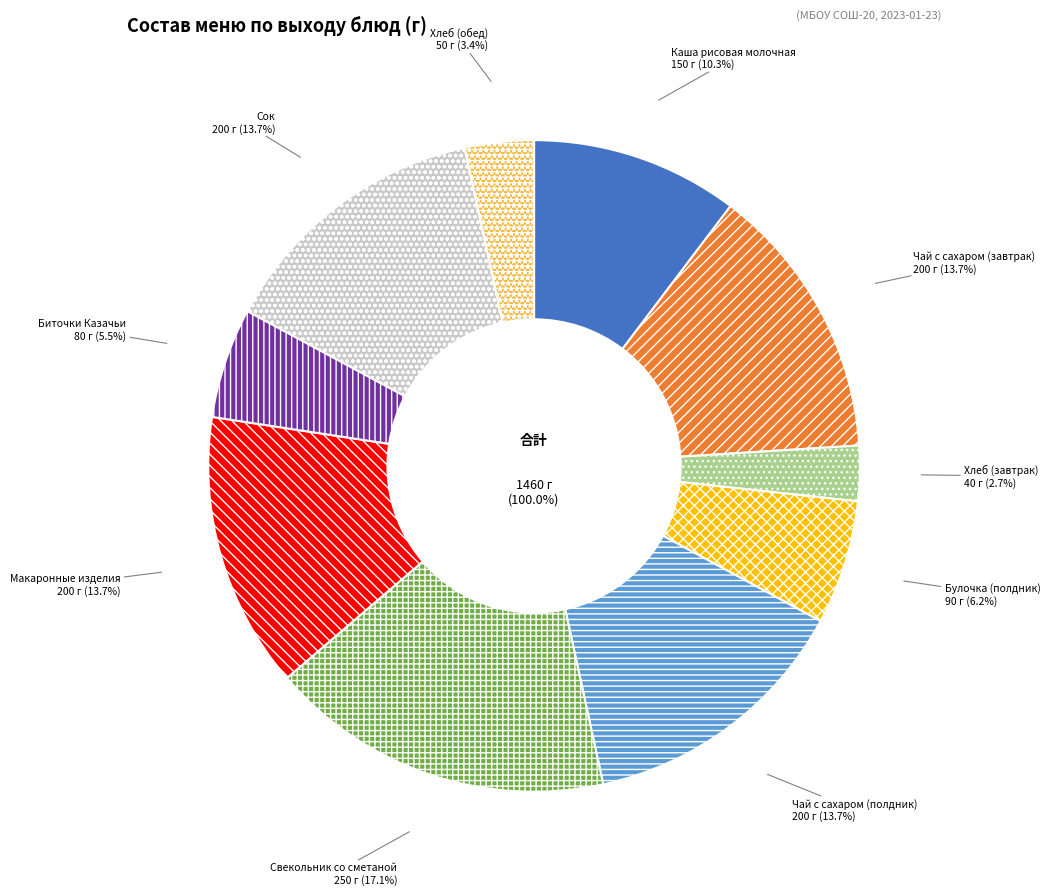

Which slice is the largest?

Свекольник со сметаной